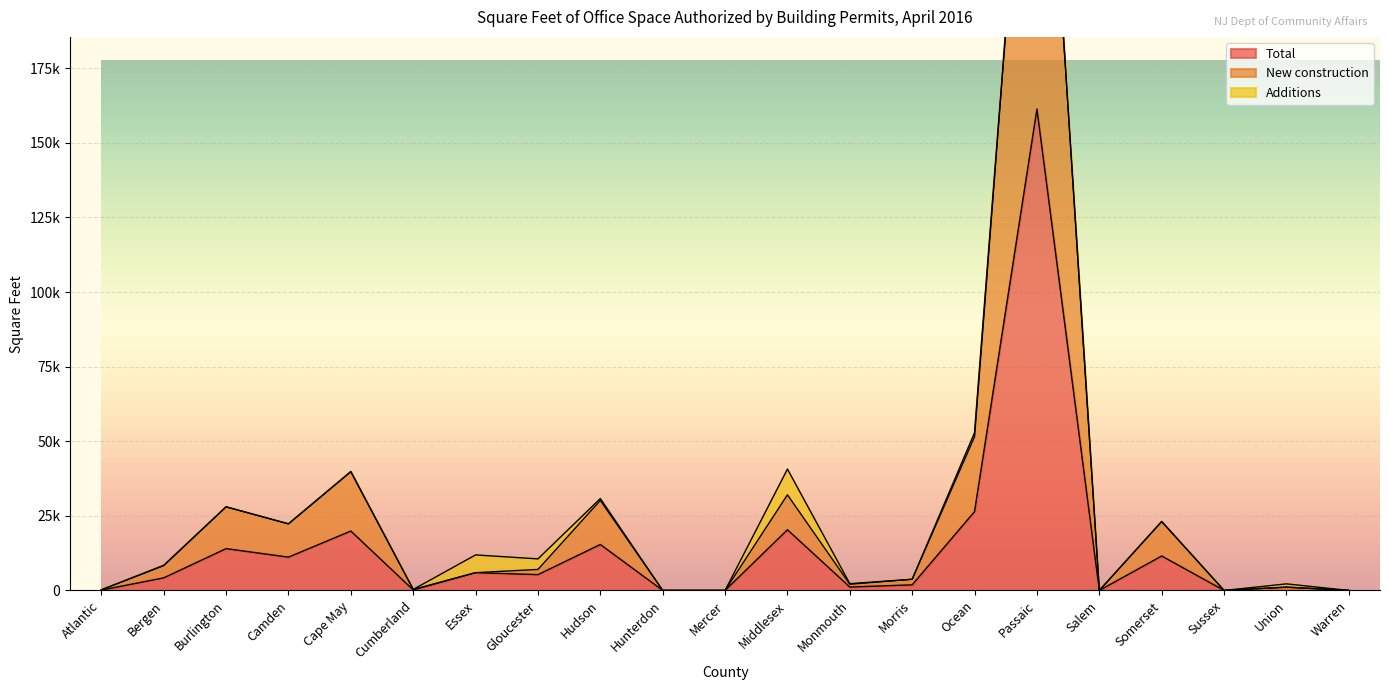

Is it true that New construction equals 35208 at Ocean?

False